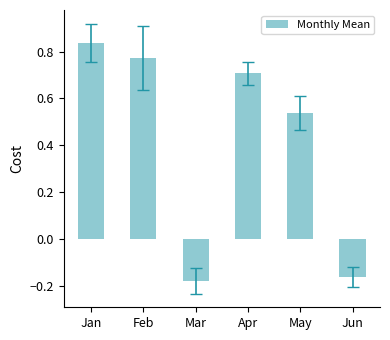

At which label does the data first exceed 0?

Jan